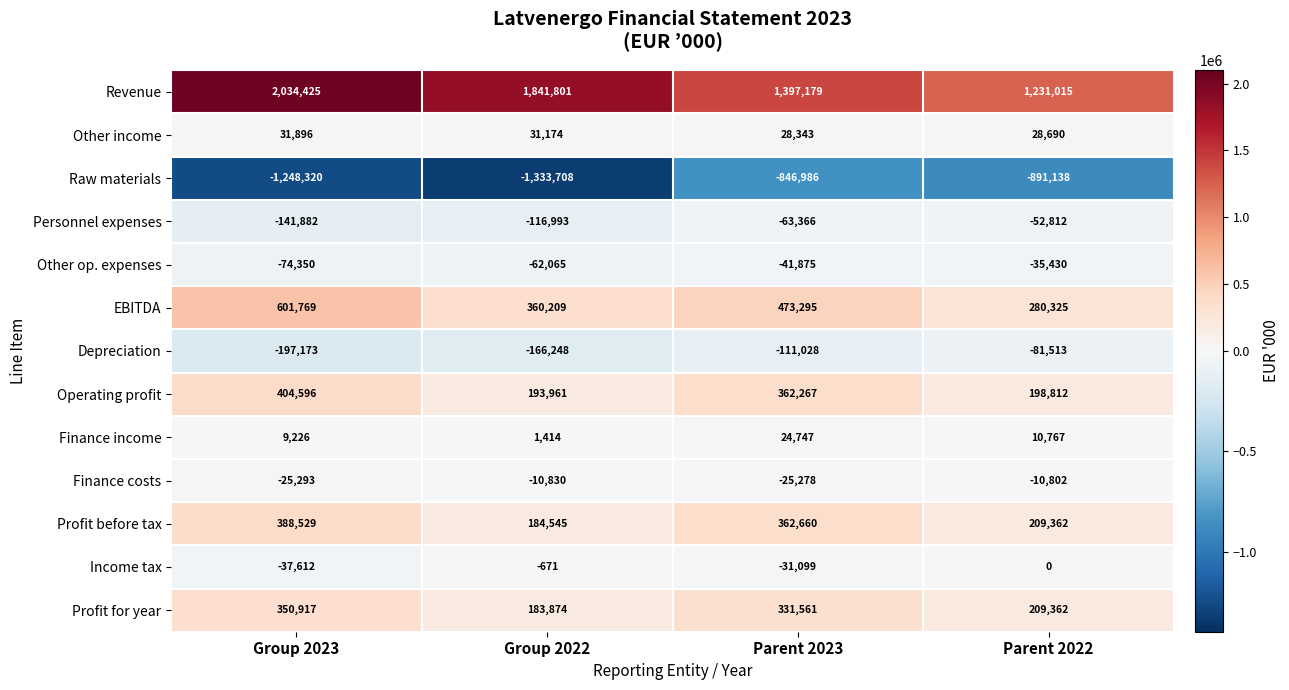

The value of Profit before tax at Group 2023 is 520179. True or false?

False